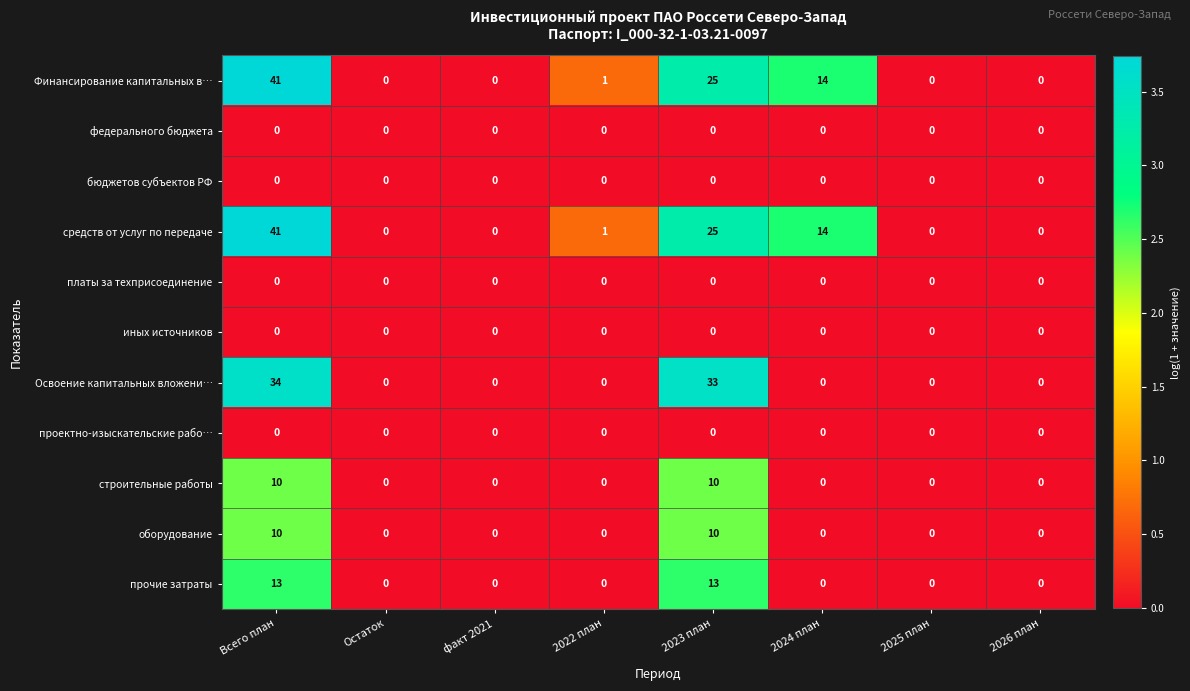

What is the greatest value displayed?

41